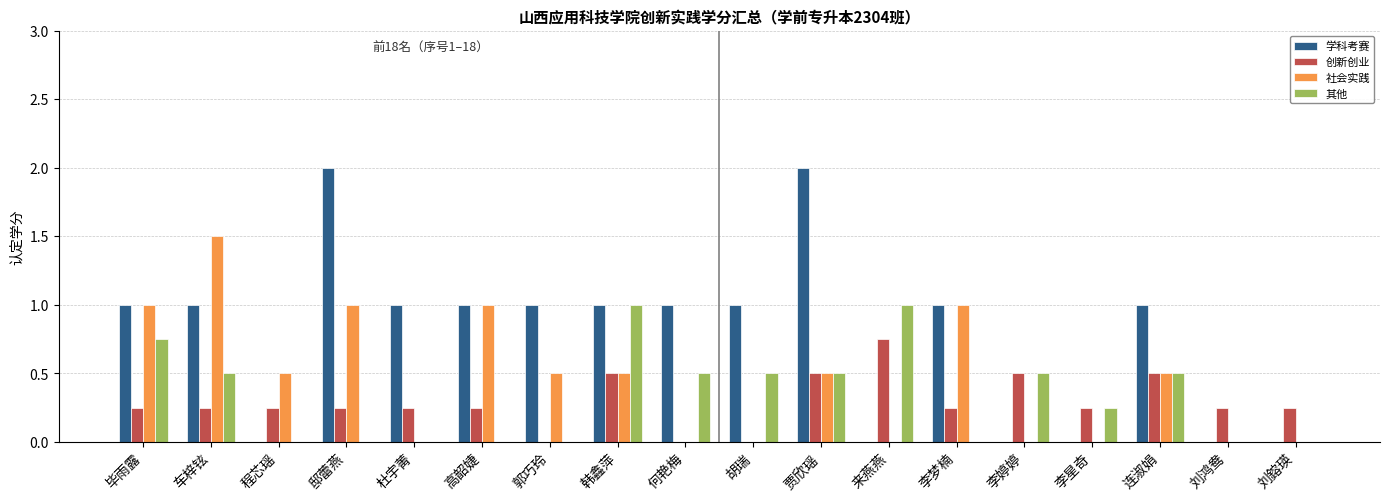

At which category is the sum across all series the highest?

贾欣瑶